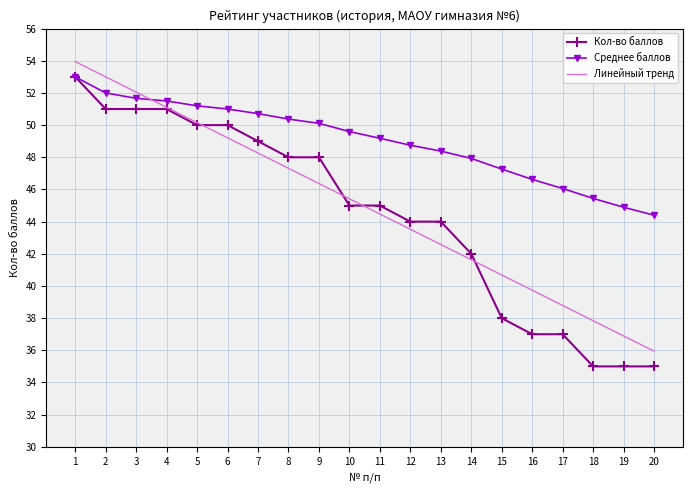

Where does the Среднее баллов series first go above 49?

1